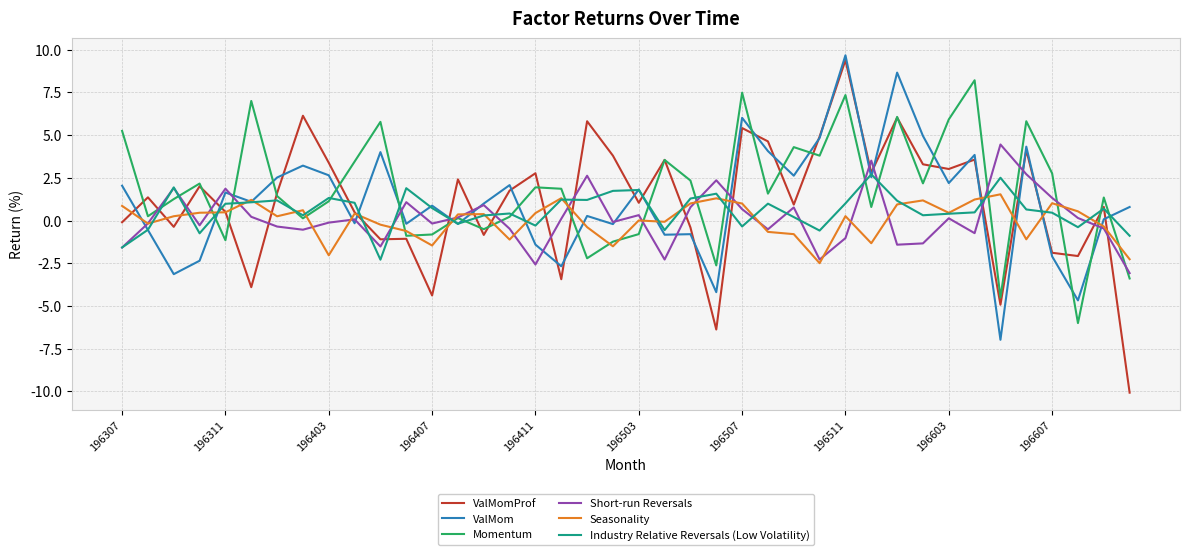

How many times do Seasonality and ValMomProf cross each other?

18